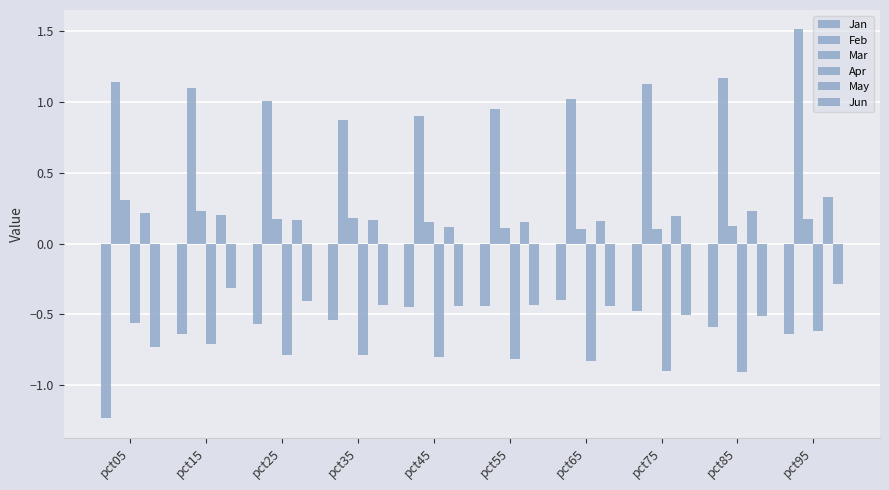

Between pct25 and pct35, which series saw the biggest shift?

Feb